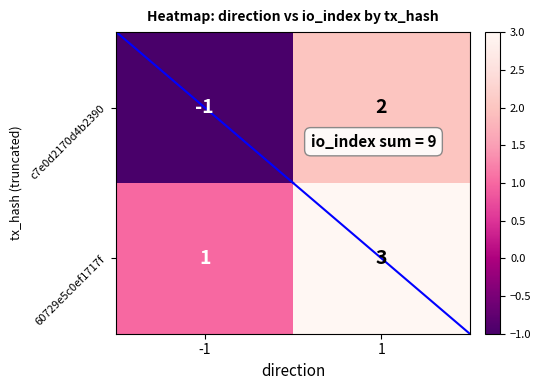

Is it true that c7e0d2170d4b2390 equals 0 at -1?

False